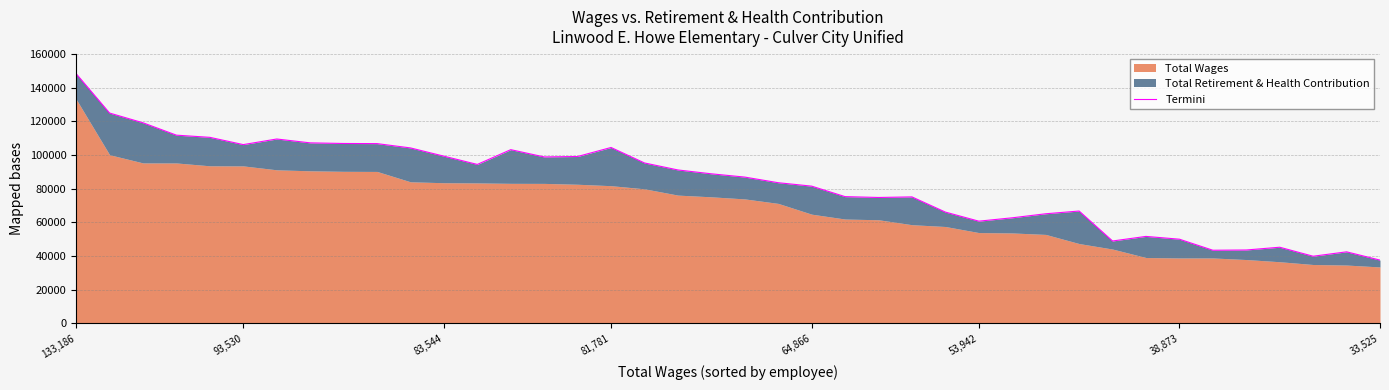

Which has a higher value, 37 or 27?

27